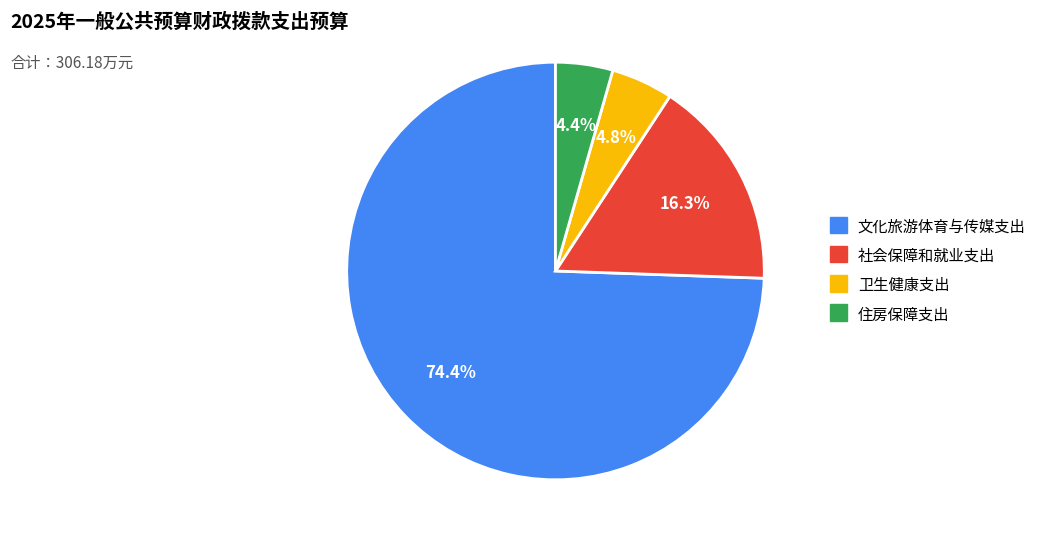

What percentage is the 文化旅游体育与传媒支出 slice, to the nearest percent?

74%